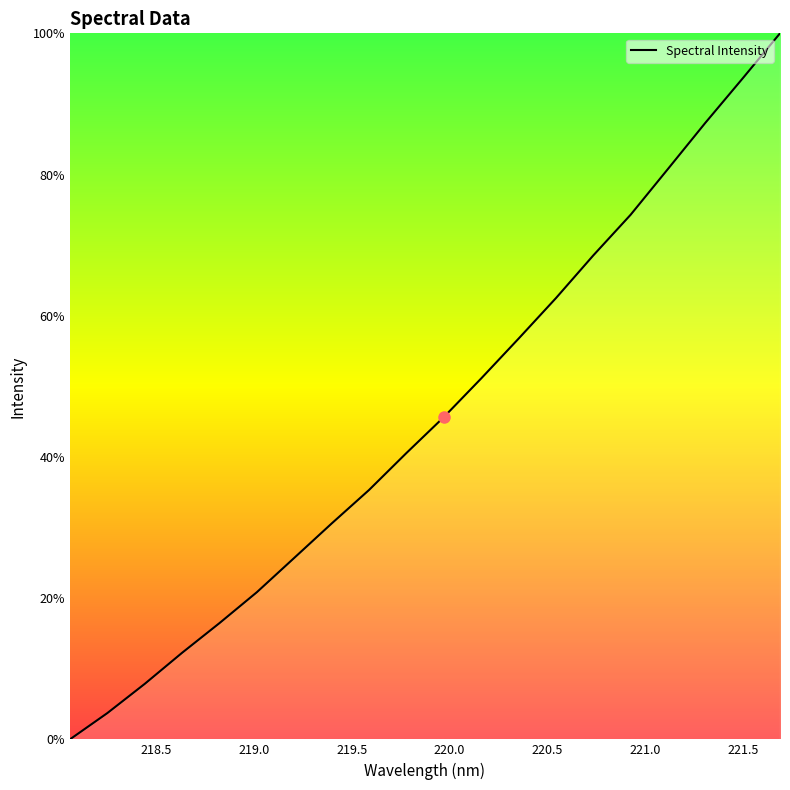

What is the maximum value shown in the chart?

100.0